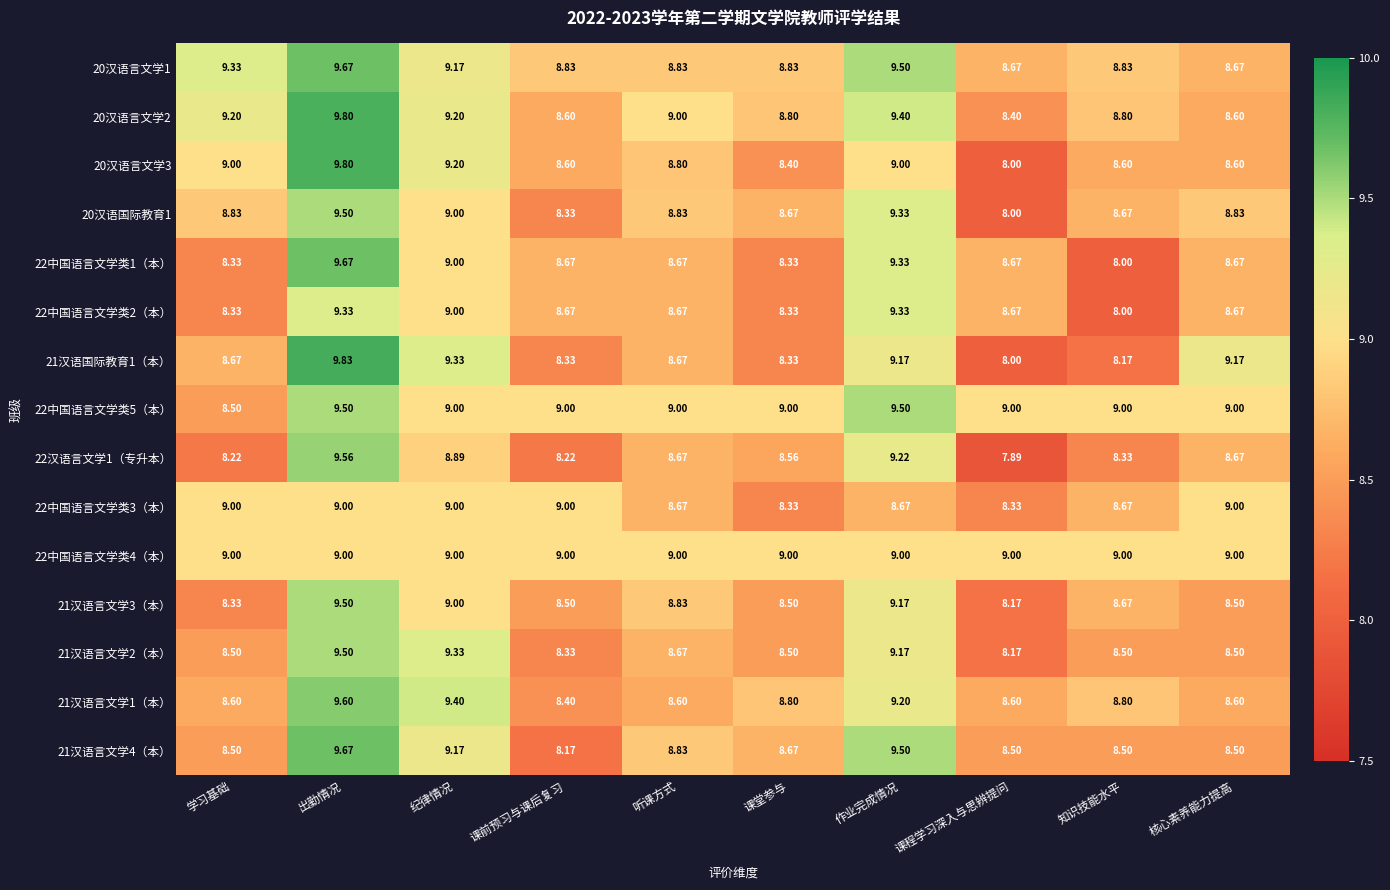

At which category is the sum across all series the highest?

出勤情况